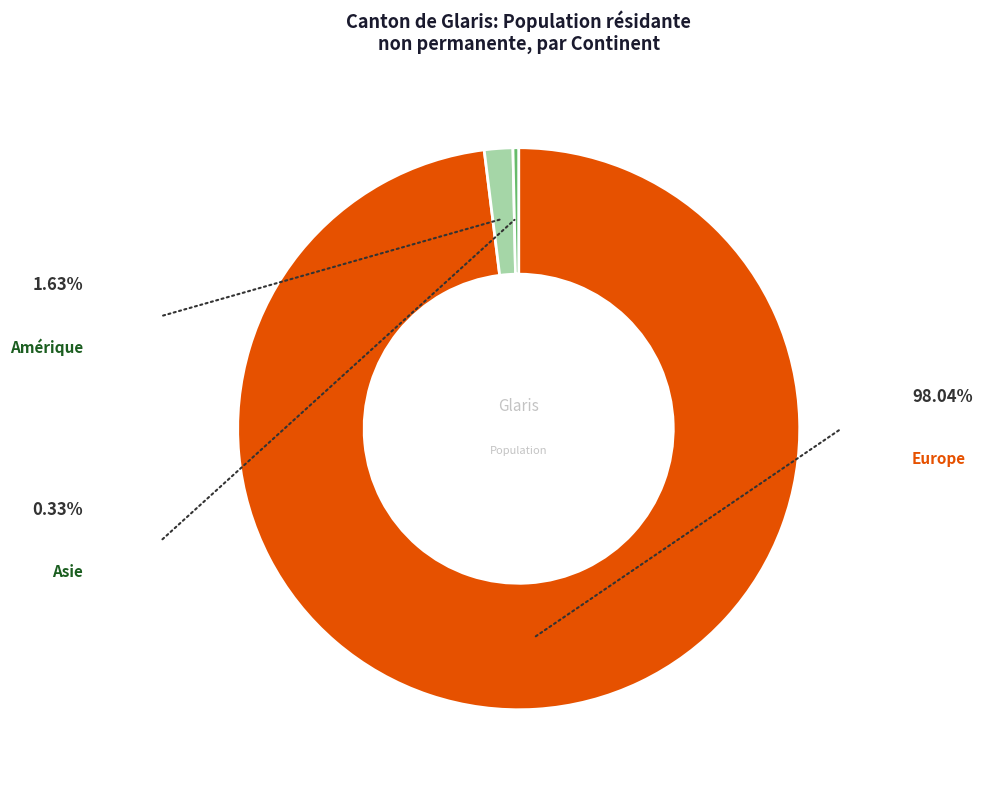

How many slices are in this pie chart?

3